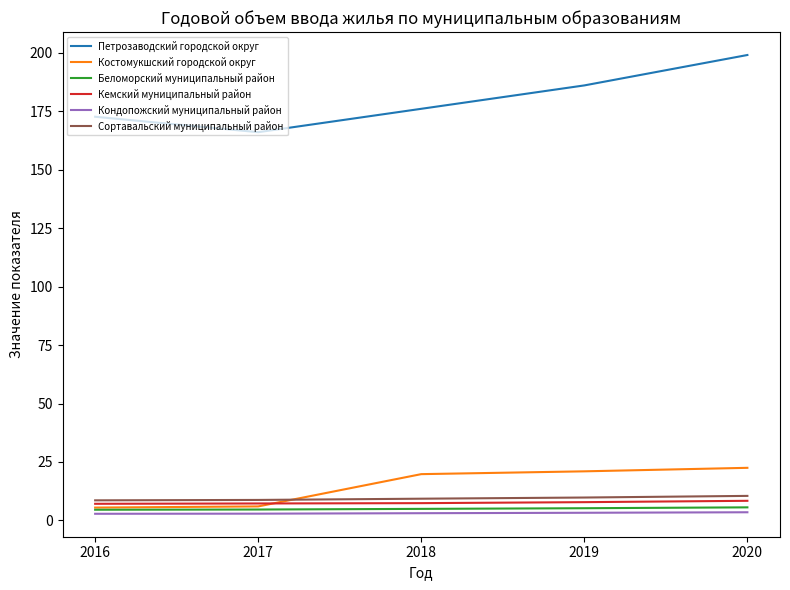

Is the value of Сортавальский муниципальный район at 2019 greater than the value of Петрозаводский городской округ at 2018?

No